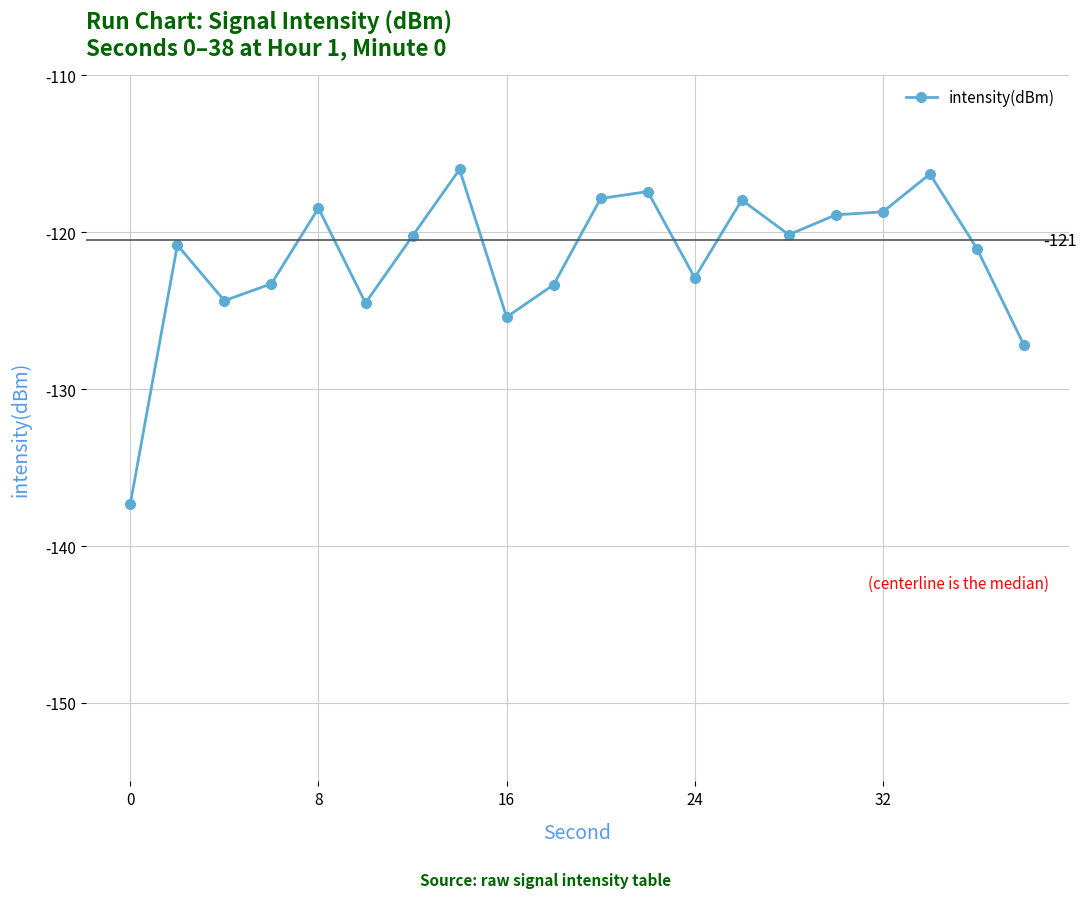

How many lines are shown in the chart?

1